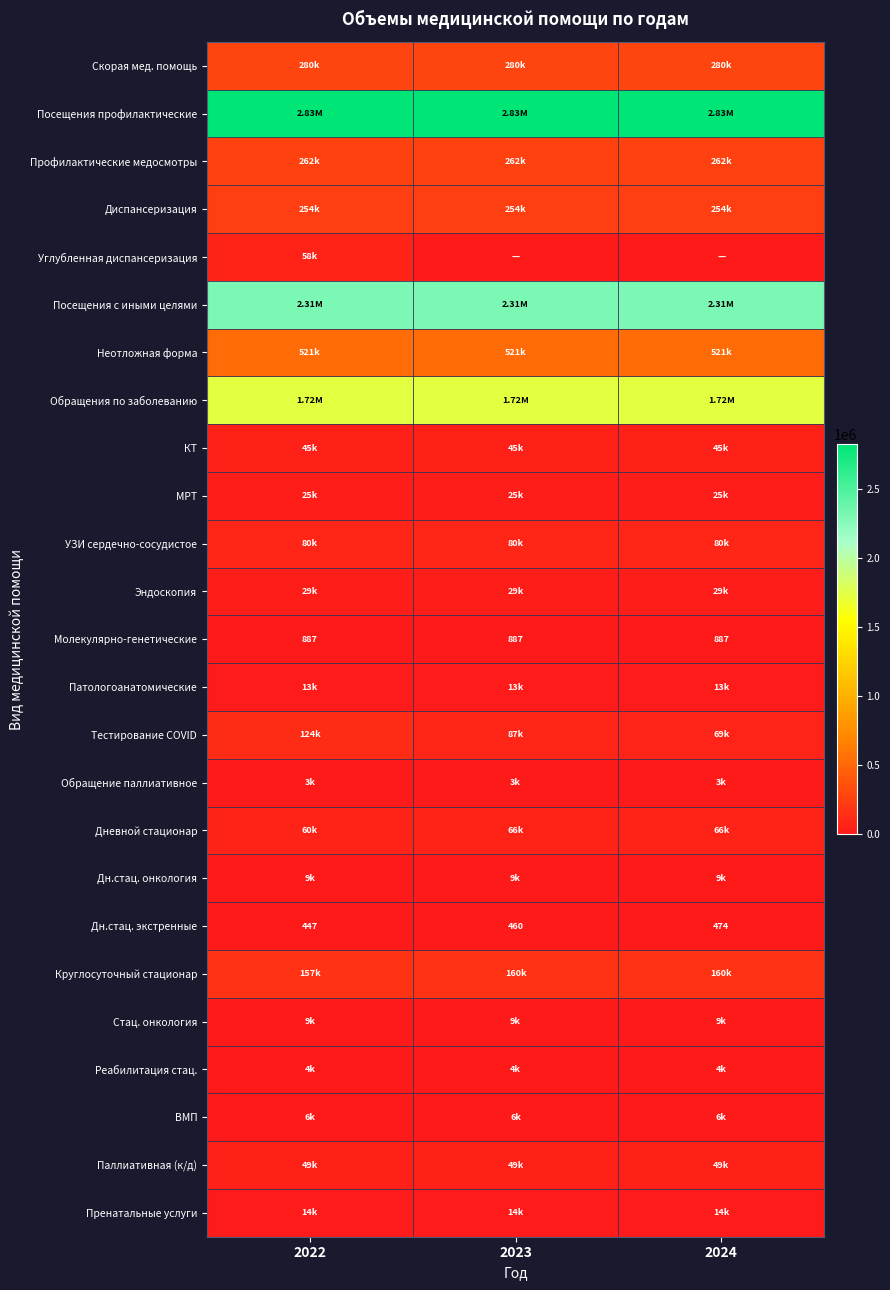

Which series has the largest total across all categories?

Посещения профилактические